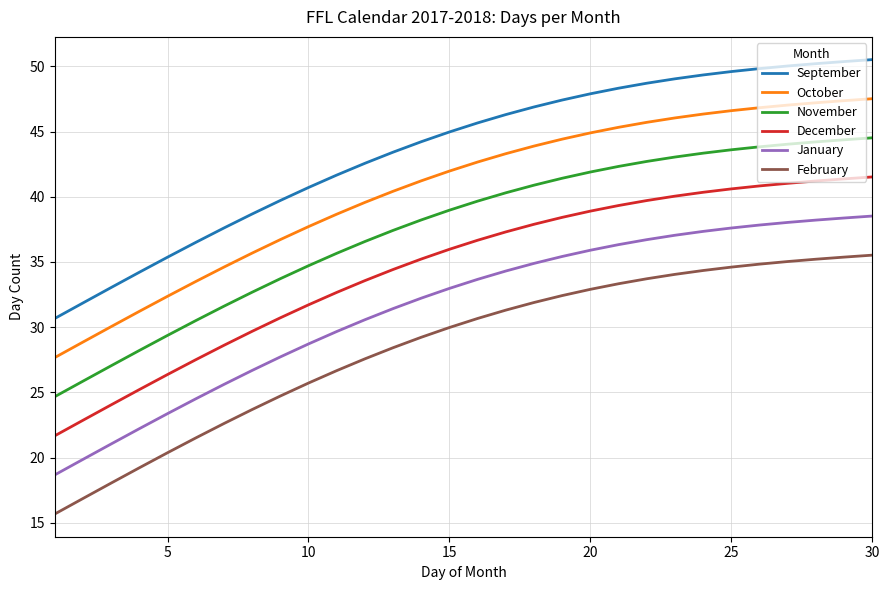

Which series has the largest total across all categories?

September